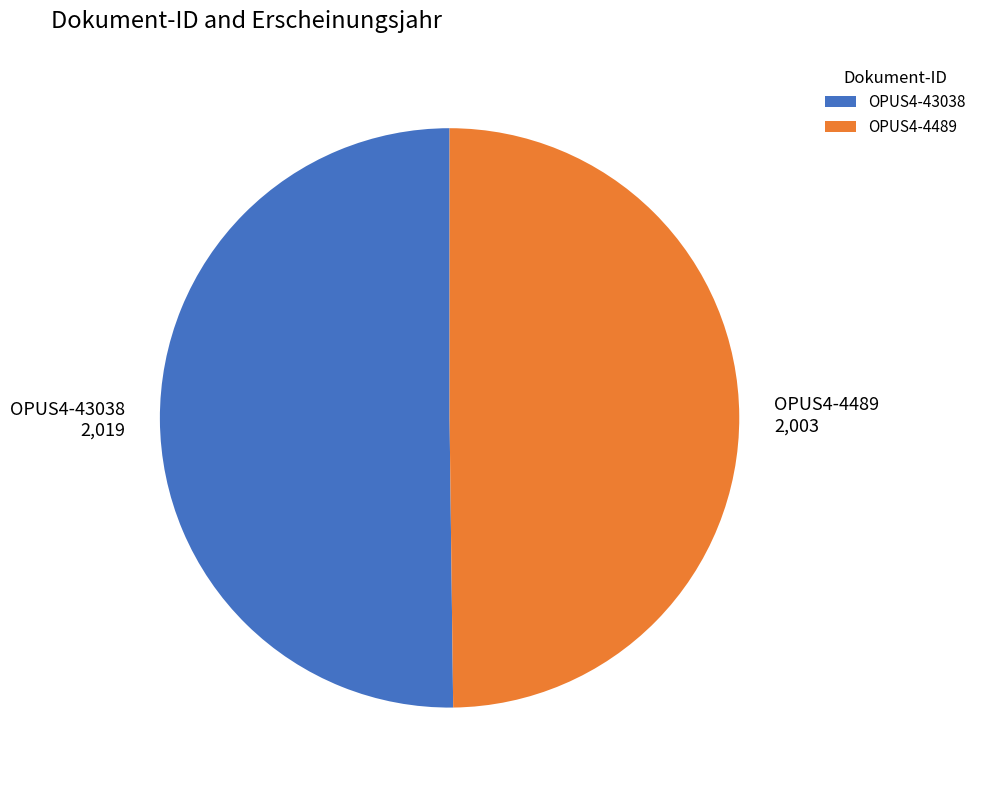

Approximately how many times larger is the value at OPUS4-43038 compared to OPUS4-4489?

1.0